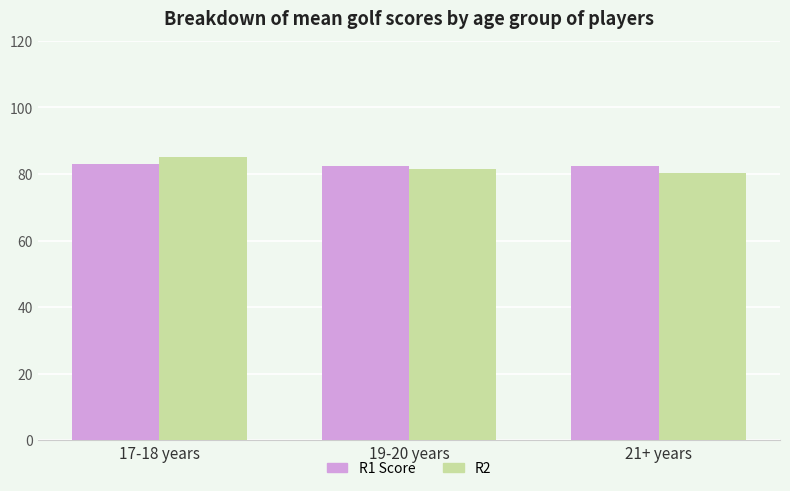

Reading left to right, what are all the values shown in this chart?

R1 Score: 17-18 years=83.0	19-20 years=82.3	21+ years=82.3
R2: 17-18 years=85.2	19-20 years=81.5	21+ years=80.3